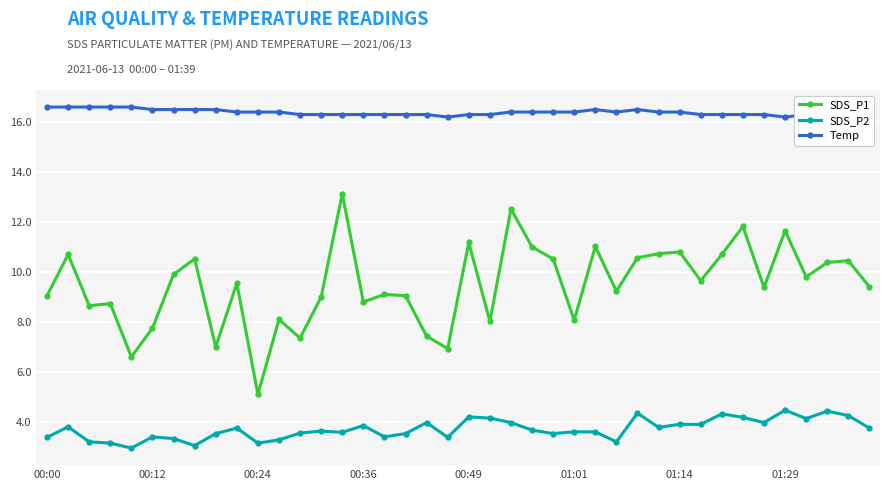

What is the value of the SDS_P1 point at the 3rd from the left?

8.7